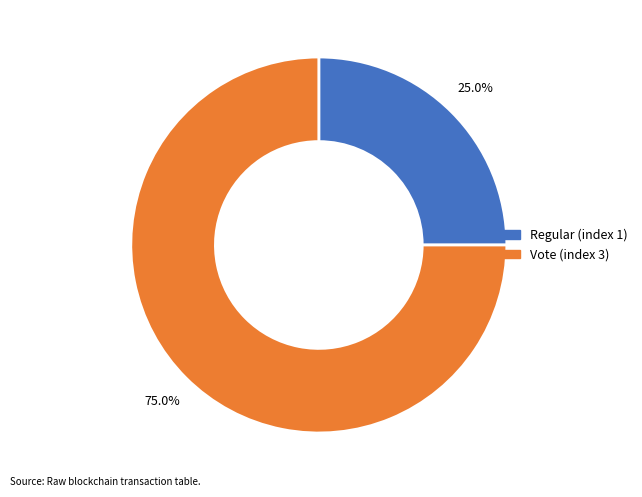

Do Regular (index 1) and Vote (index 3) together represent more than half of the pie?

Yes